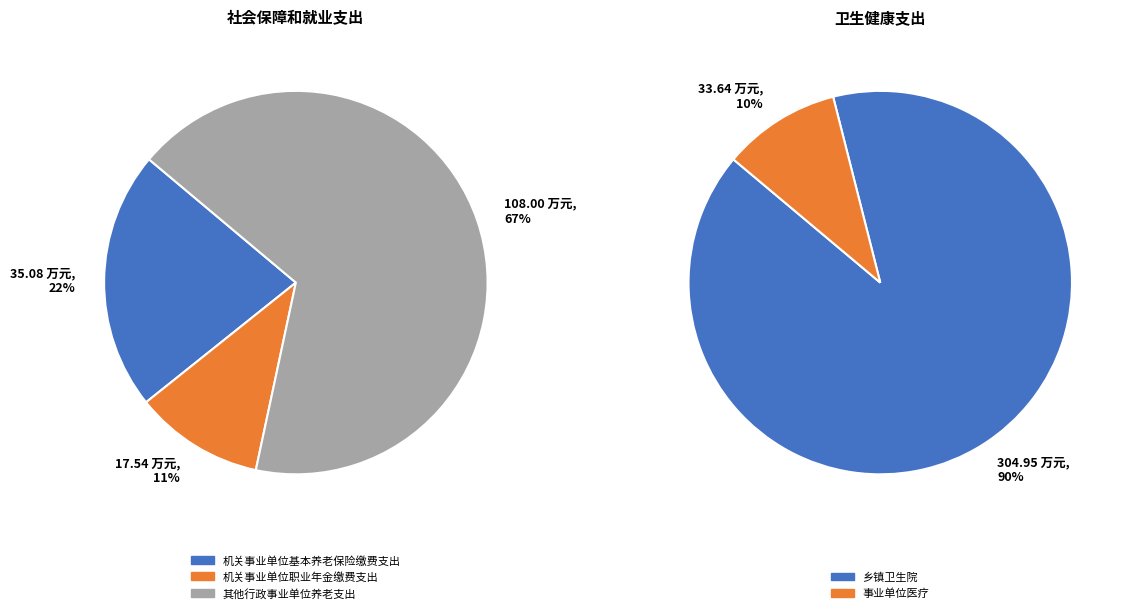

Combined, what portion of the pie is 卫生健康支出 and 社会保障和就业支出?

100.0%